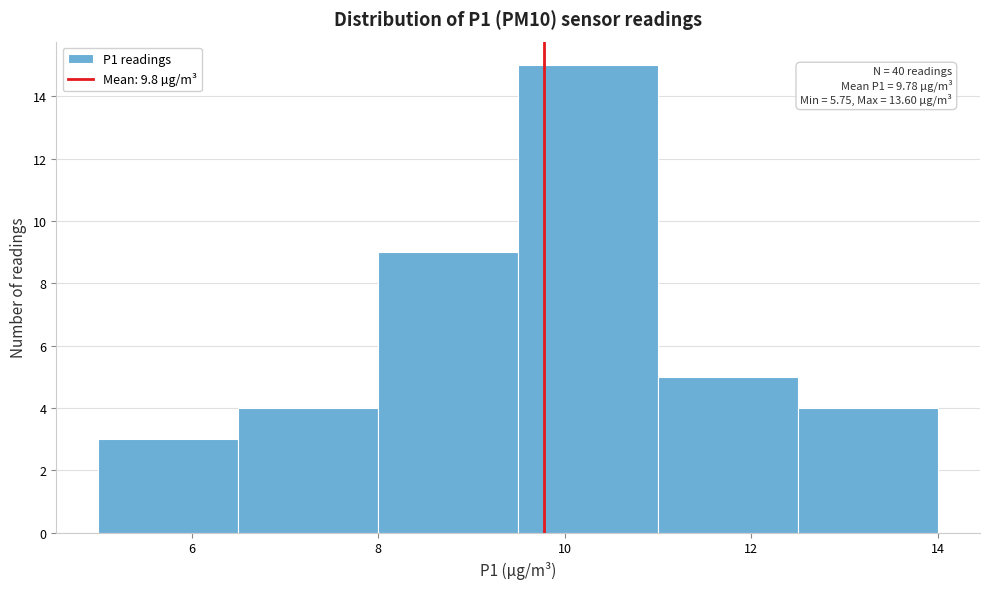

Which range on the x-axis has the tallest bar?

9.5 to 11.0